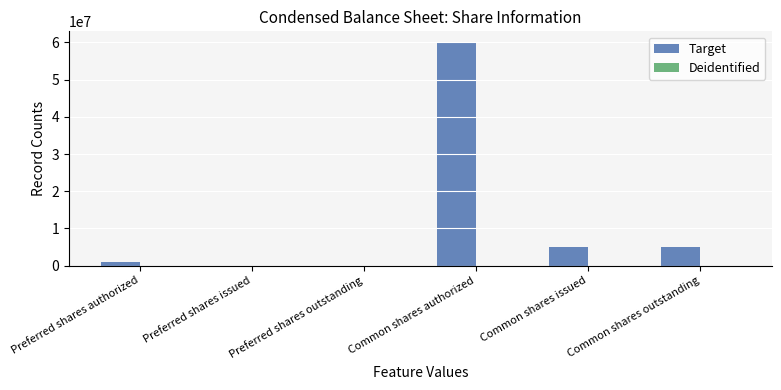

At which category does the chart reach its peak across all series?

Common shares authorized